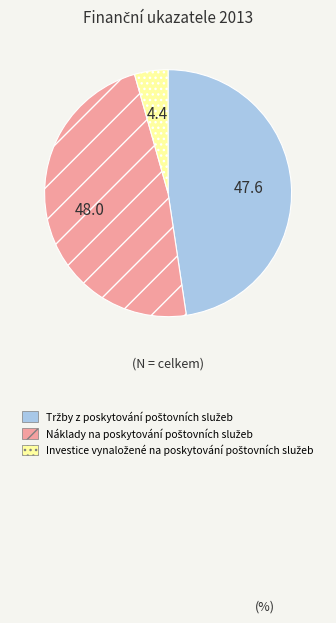

Does any single category account for the majority?

No